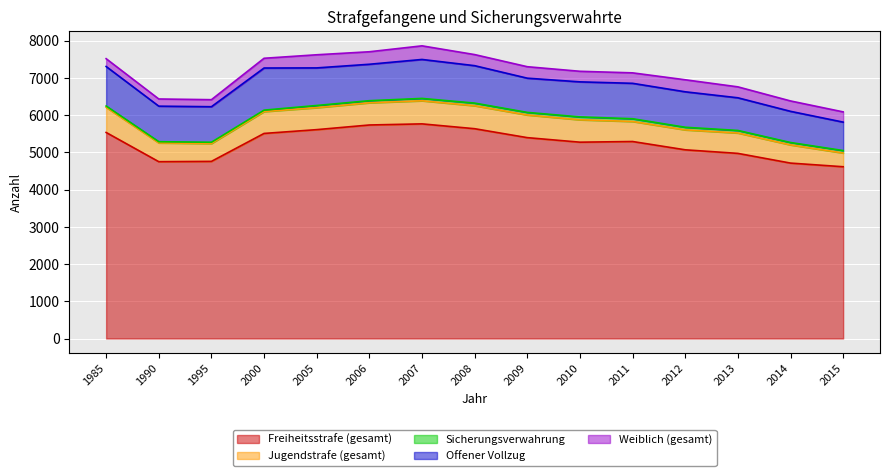

Between 1995 and 2006, which is larger?

2006